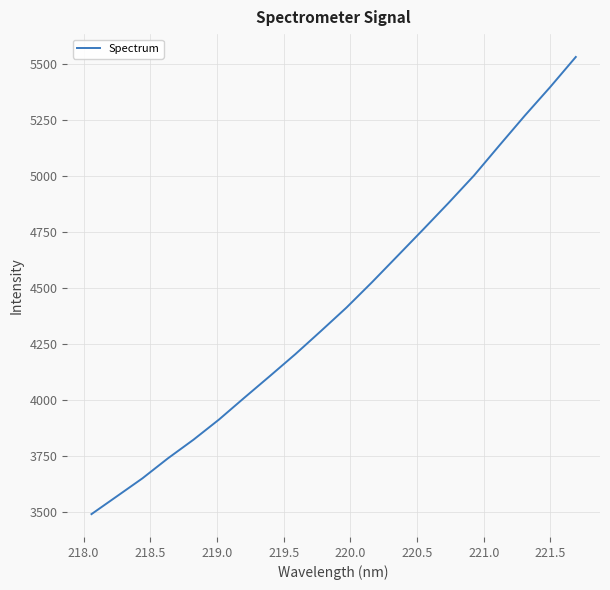

What is the difference between the maximum and minimum values?

2043.3